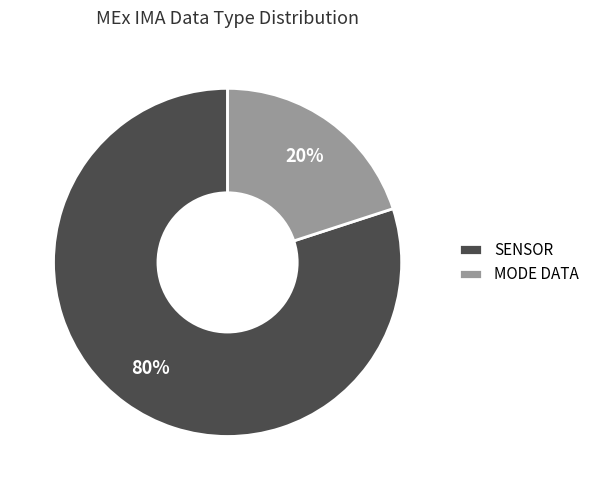

What is the majority slice?

SENSOR